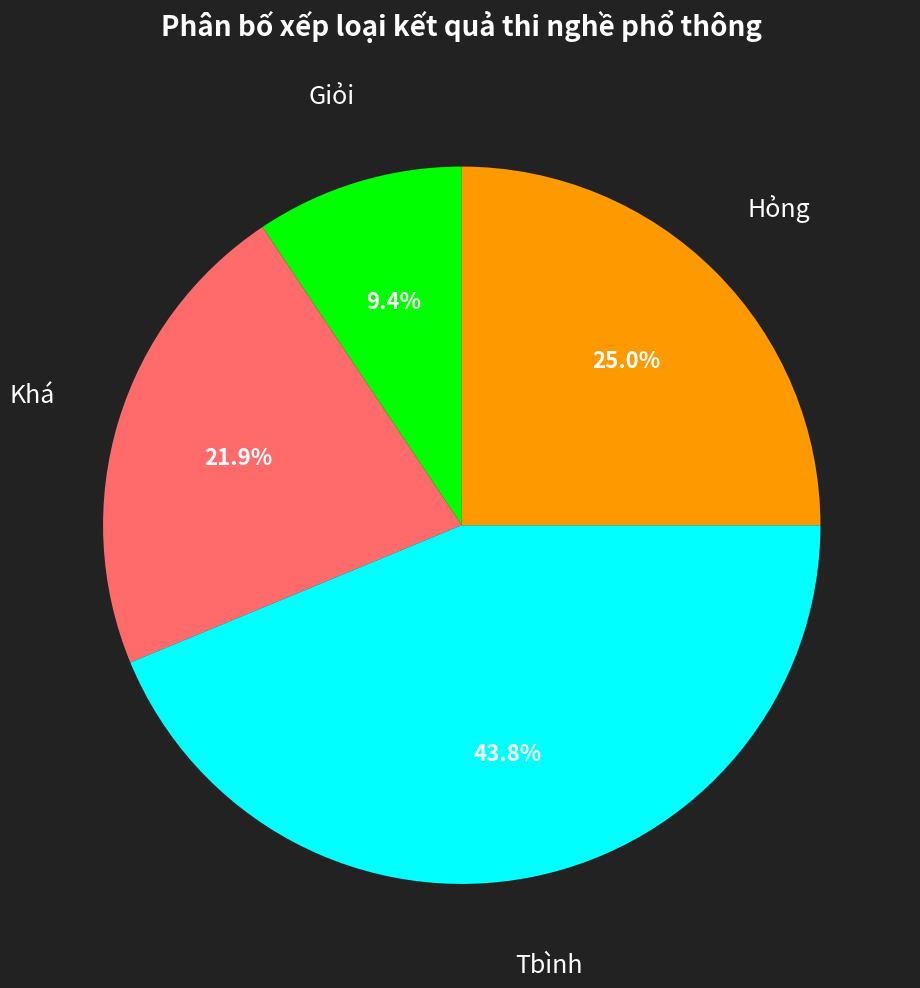

How many slices are in this pie chart?

4